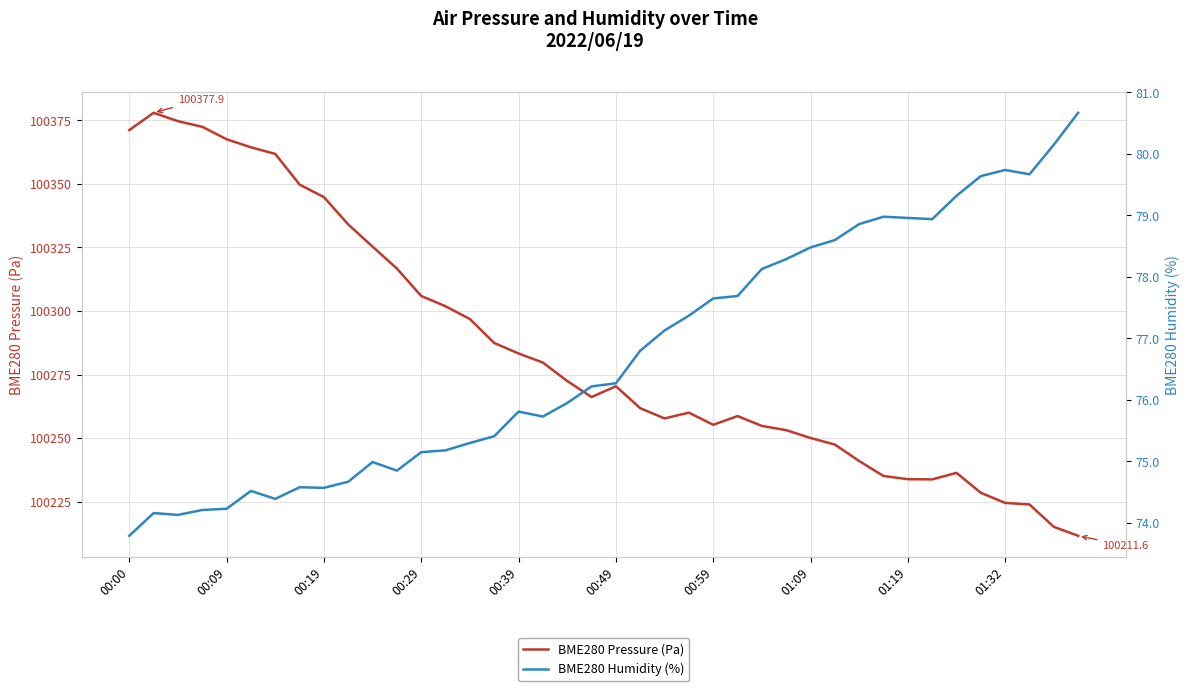

Does the chart have visible grid lines?

Yes